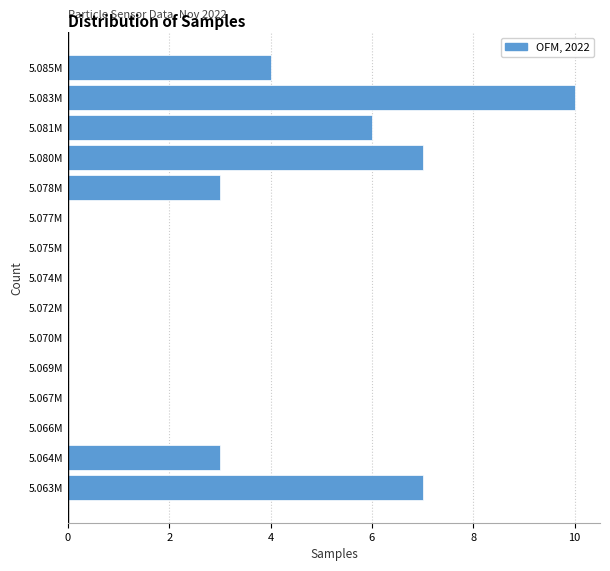

Reading bottom to top, transcribe all the data shown in this chart.

5.063M=7	5.064M=3	5.066M=0	5.067M=0	5.069M=0	5.070M=0	5.072M=0	5.074M=0	5.075M=0	5.077M=0	5.078M=3	5.080M=7	5.081M=6	5.083M=10	5.085M=4